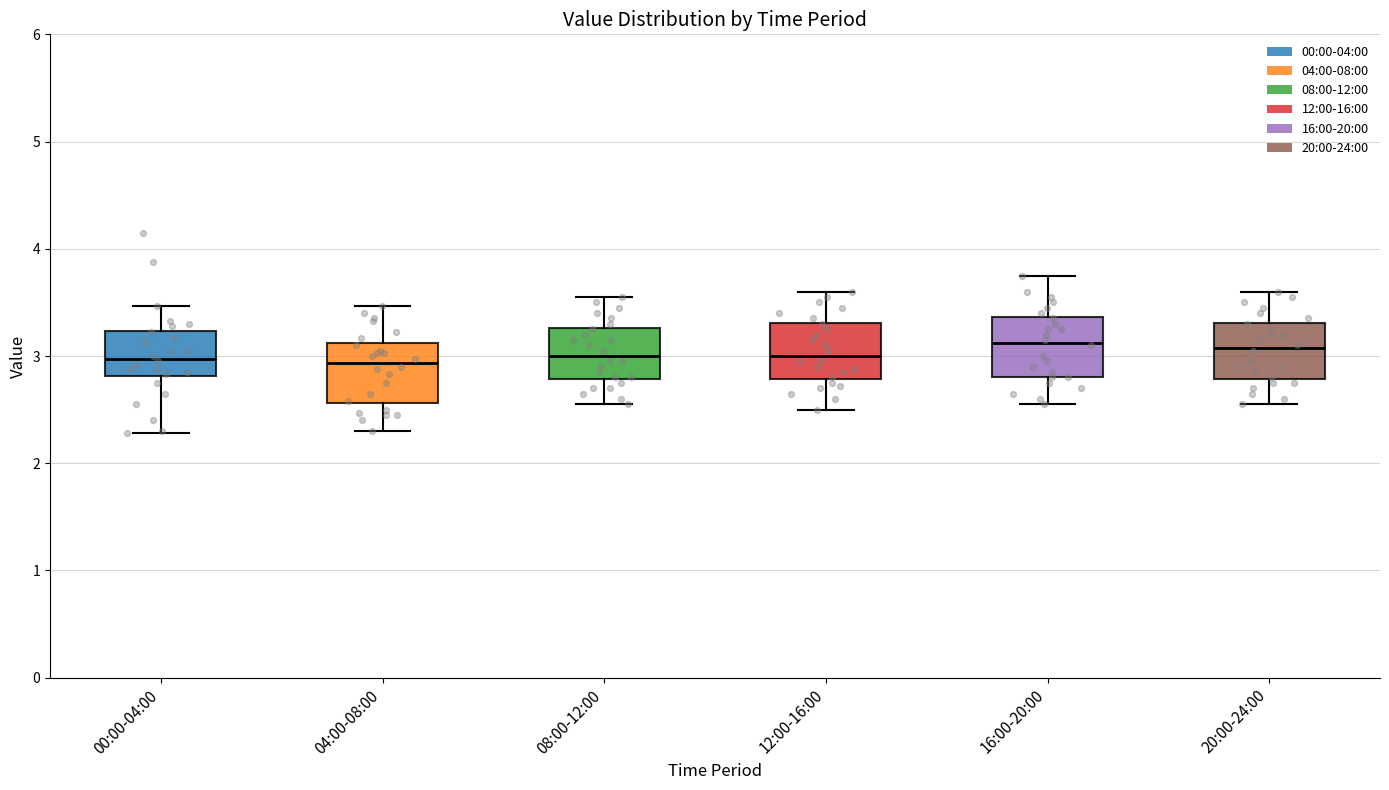

Where does the upper whisker of the box for 04:00-08:00 end on the y-axis? The values are not printed on the chart, so give them approximately, as read against the axis.

3.5